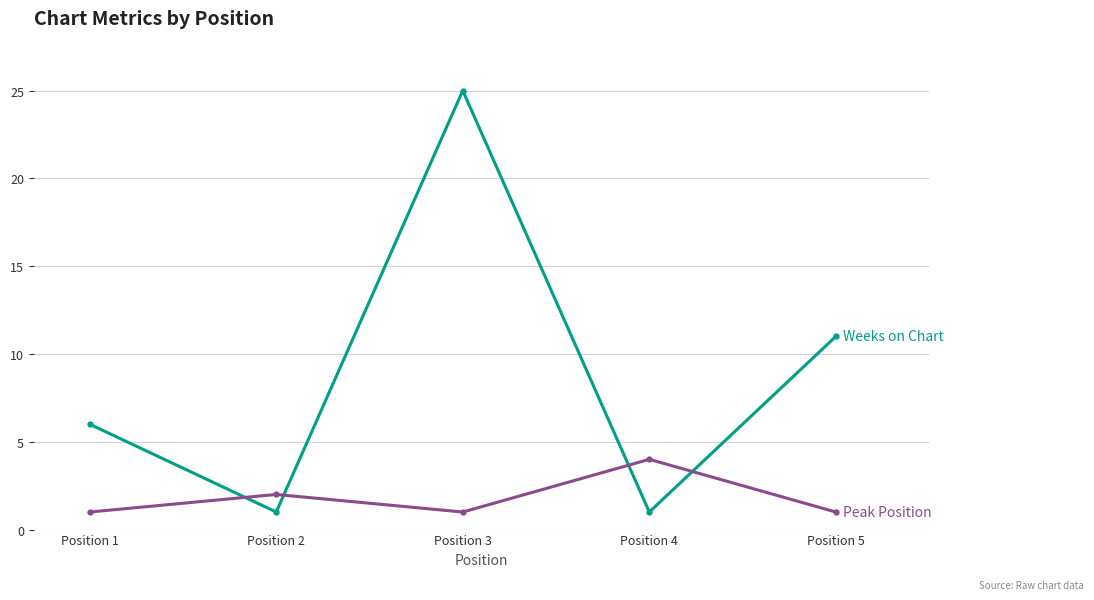

At which category does the chart reach its peak across all series?

Position 3